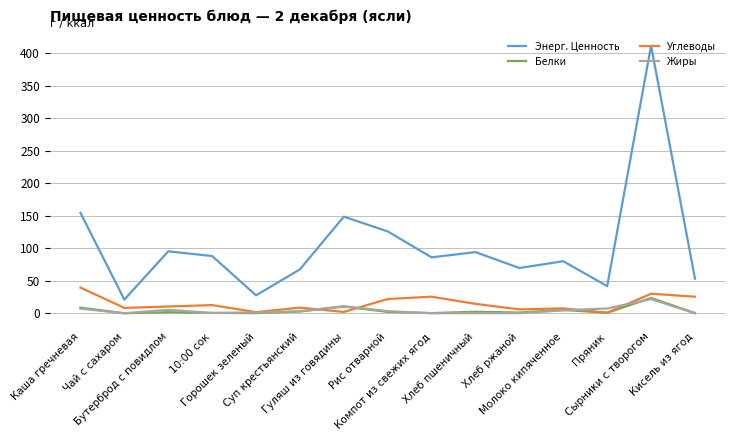

Which series has the widest spread of values?

Энерг. Ценность